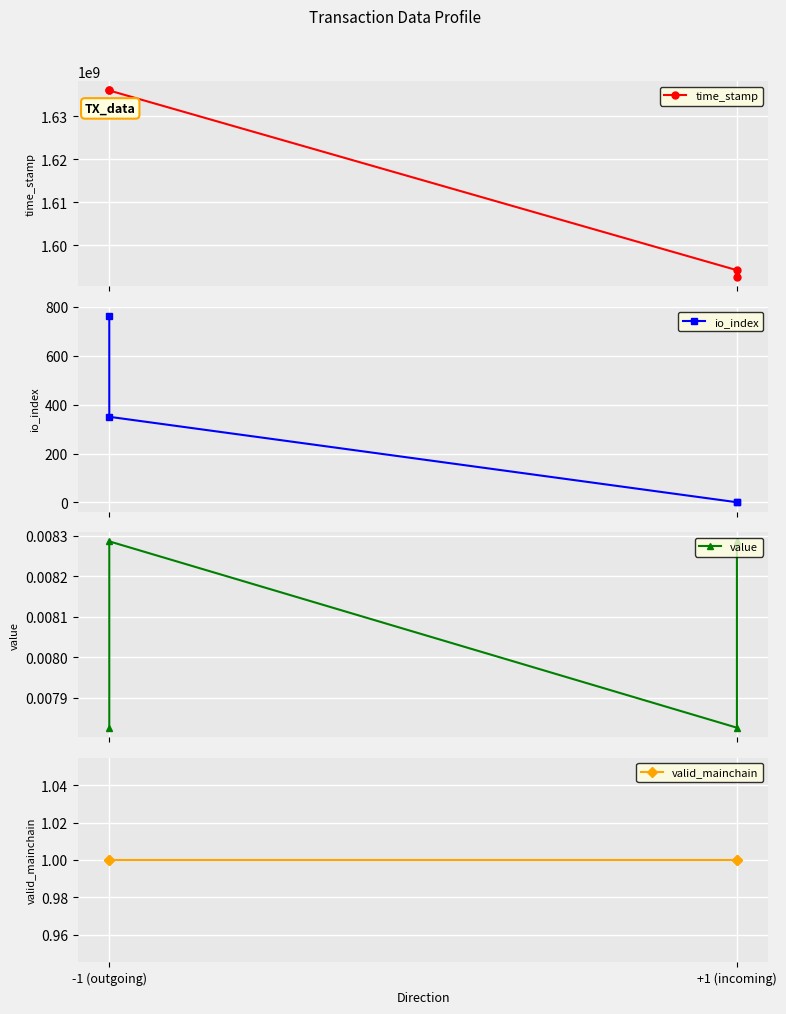

True or false: value and io_index cross at least once.

False